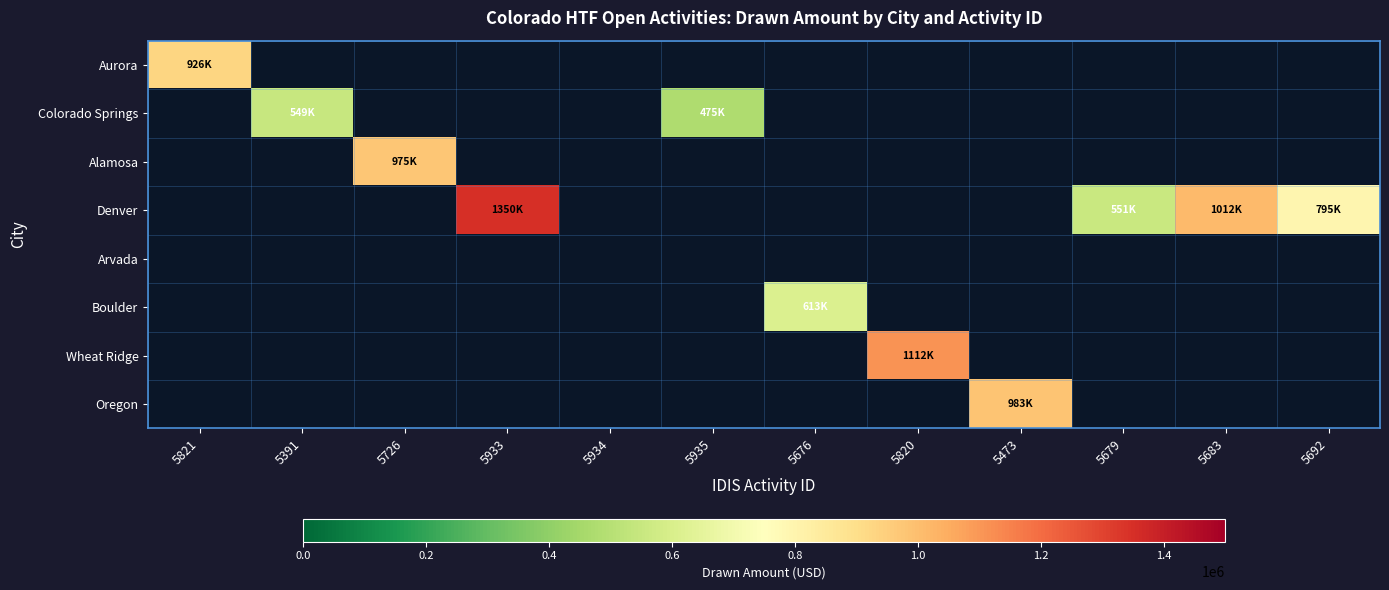

How many values in Boulder are above zero?

1